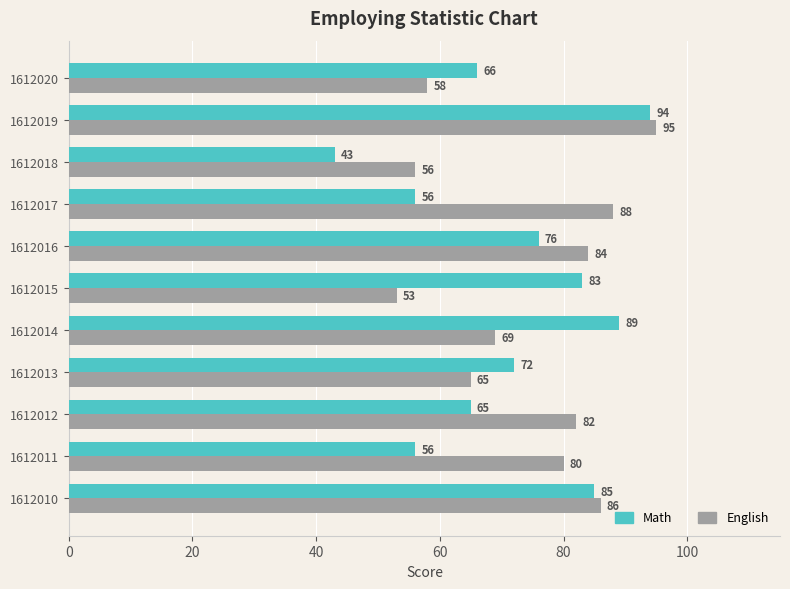

At which label does Math reach its peak?

1612019